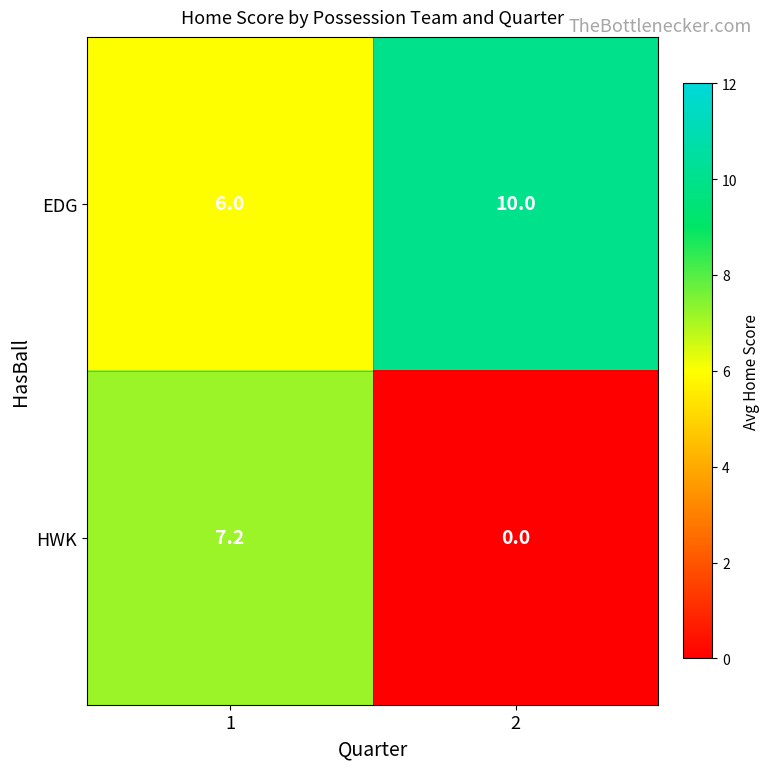

Reading left to right, extract all data points from this chart.

EDG: 6.0	10.0
HWK: 7.2	0.0